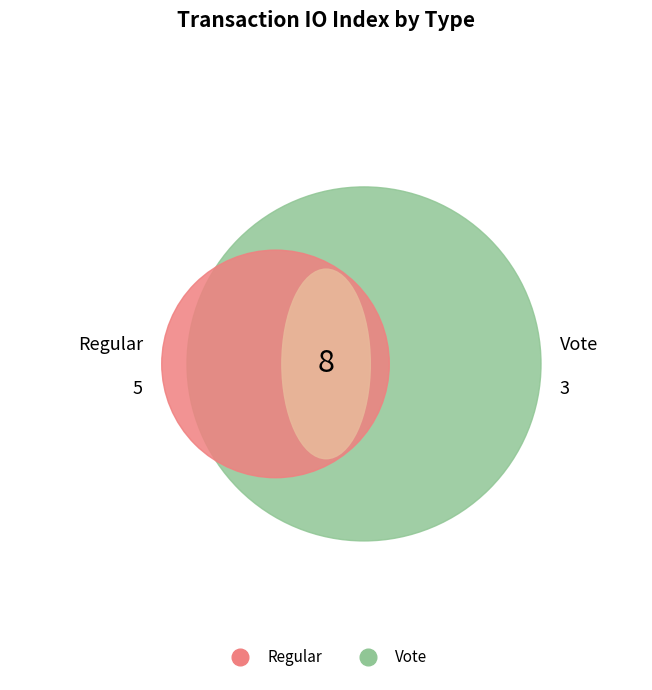

What is the ratio of the value at Regular to the value at Vote?

1.7